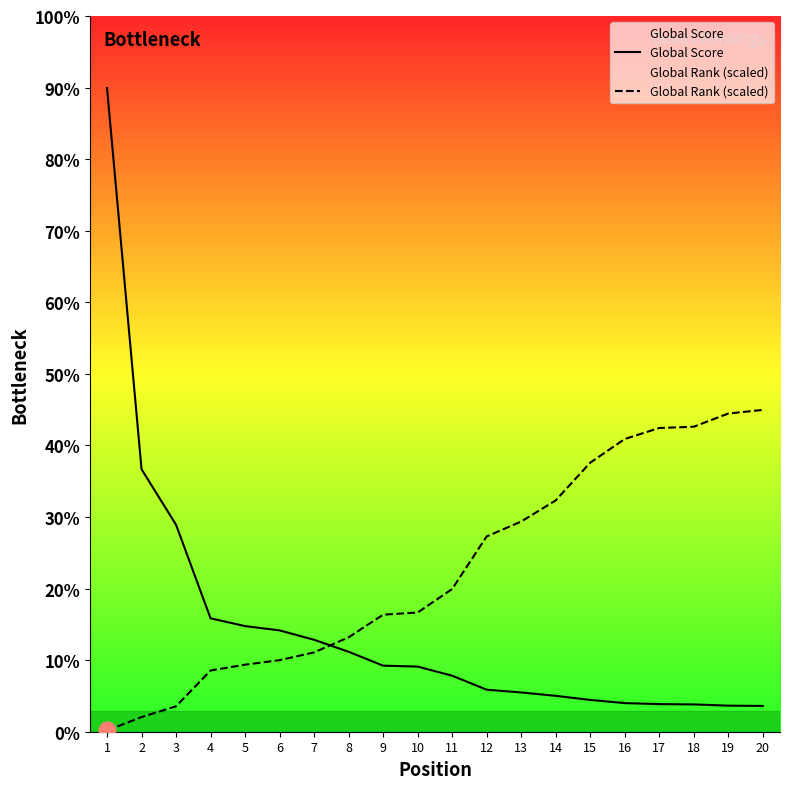

True or false: Global Score and Global Rank (scaled) intersect in this chart.

True